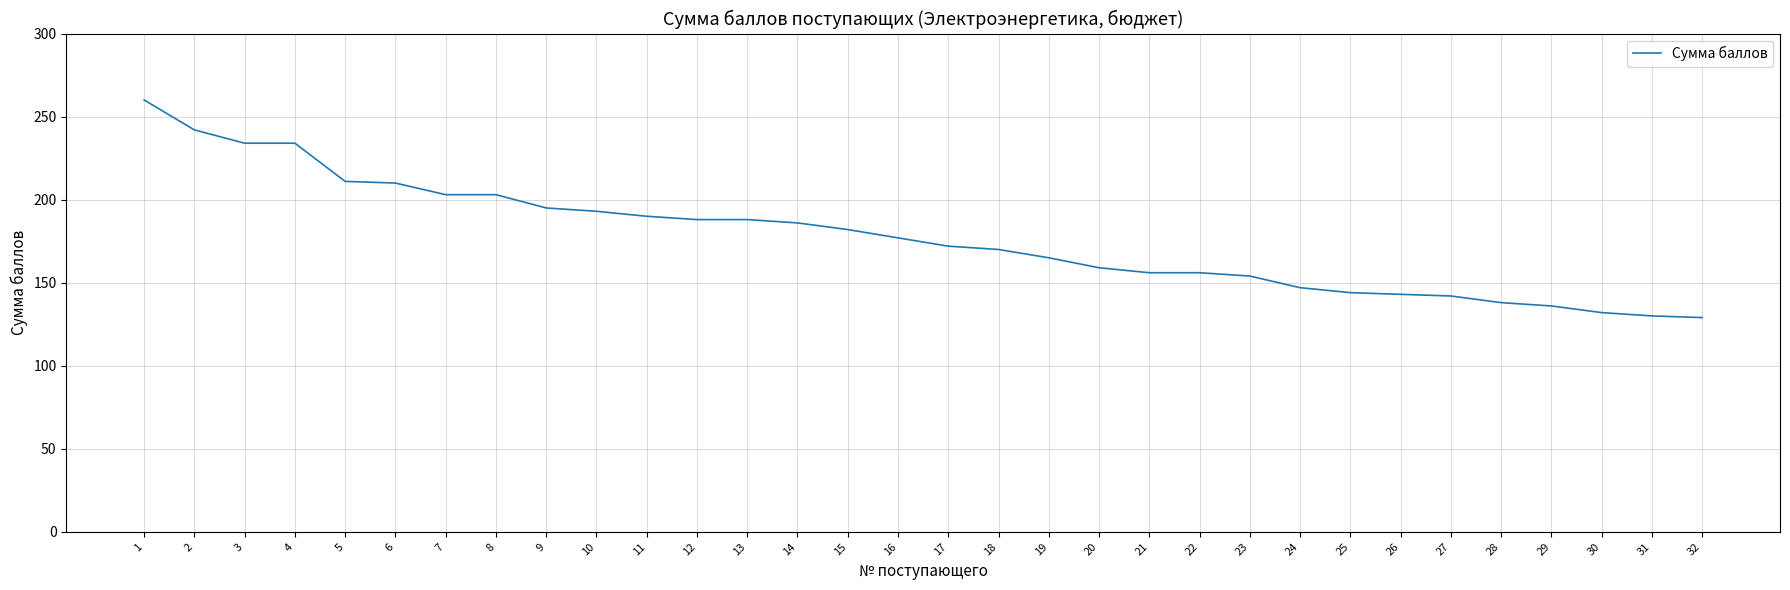

The chart shows a value of 132 at 30. True or false?

True